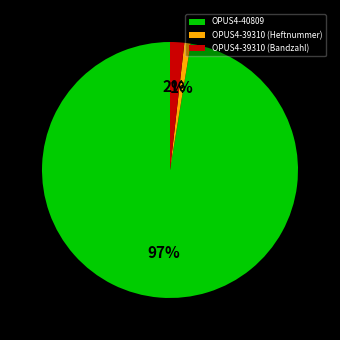

To the nearest percent, what percentage of the pie is OPUS4-39310 (Heftnummer)?

1%